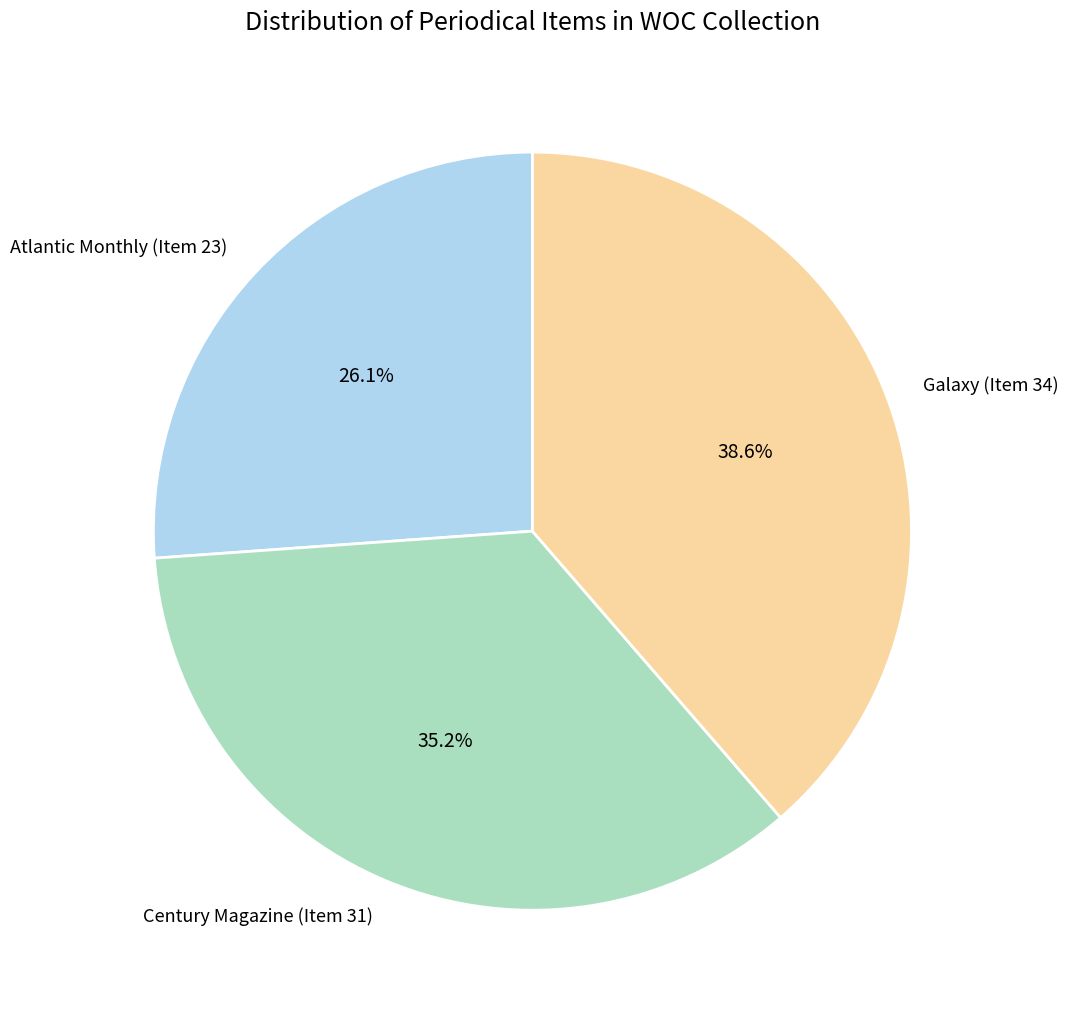

Rank the categories by value from highest to lowest.

Galaxy (Item 34), Century Magazine (Item 31), Atlantic Monthly (Item 23)